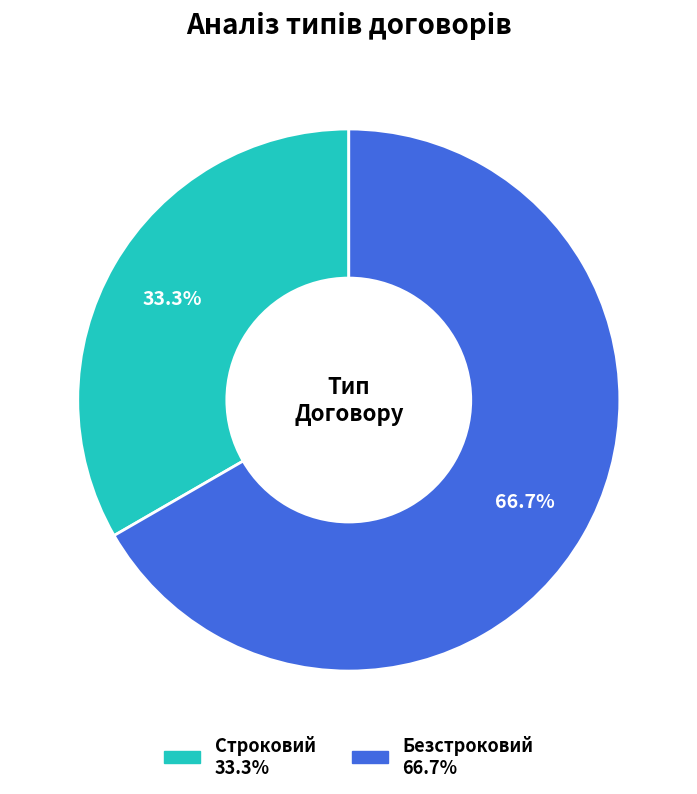

How many slices are in this pie chart?

2